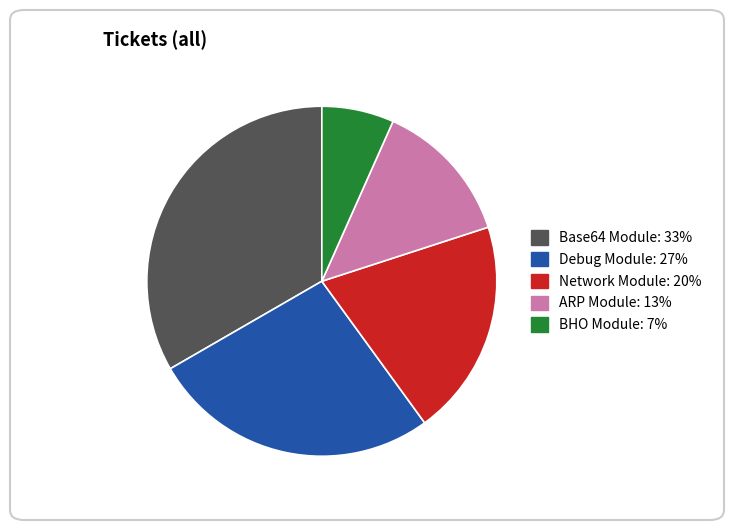

What is the ratio of the value at Base64 Module to the value at ARP Module?

2.5